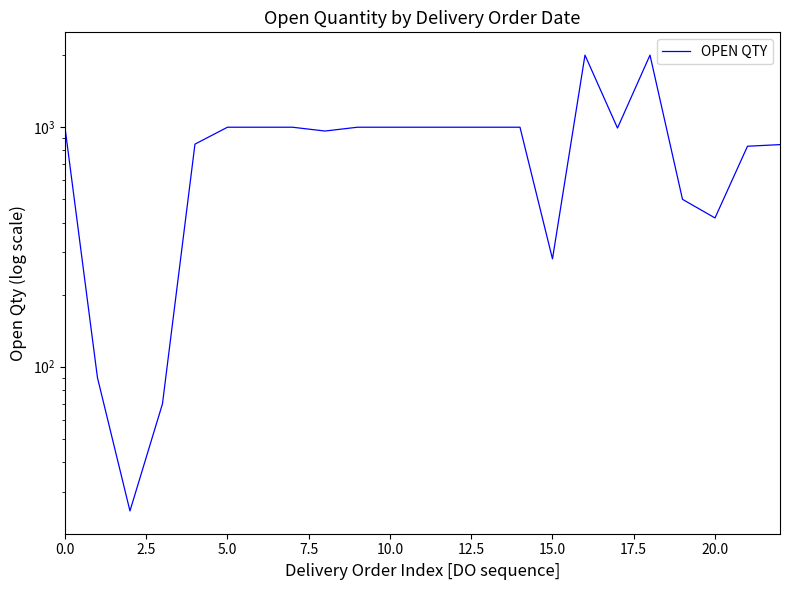

How many points are higher than both their immediate neighbors (excluding endpoints)?

2